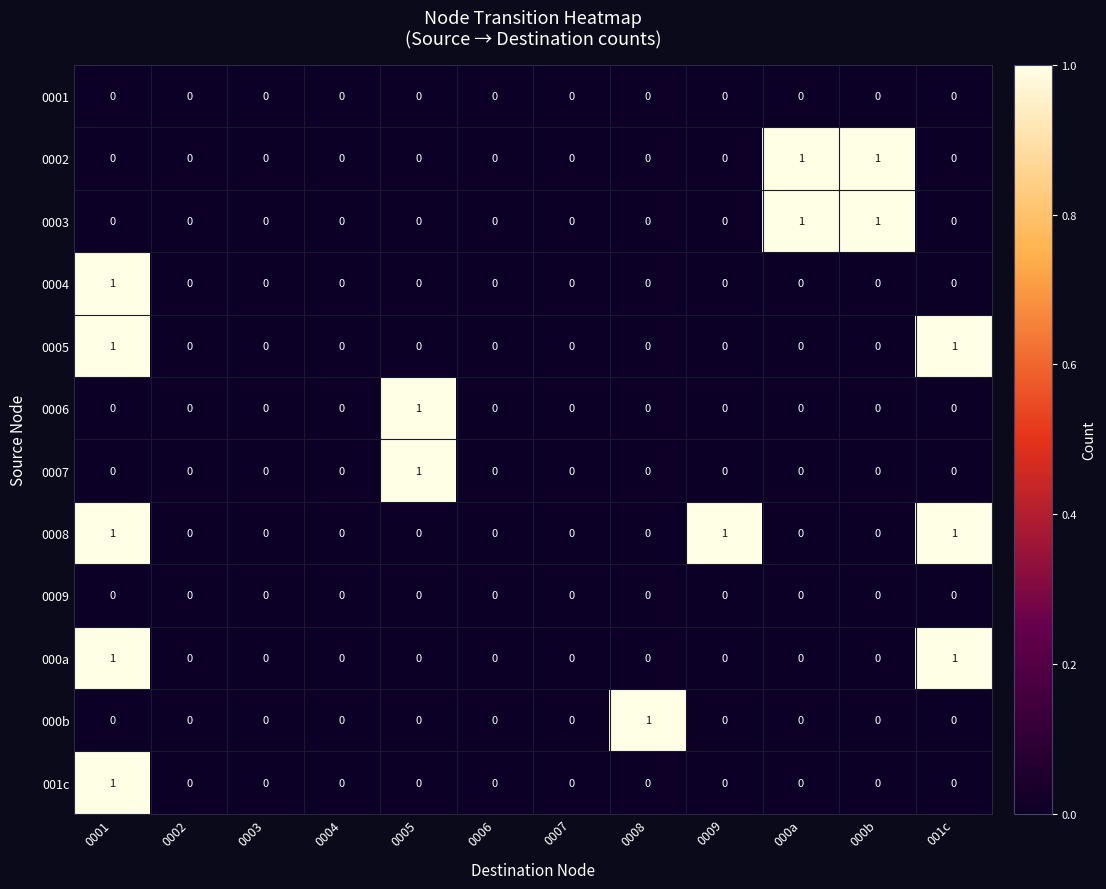

How many values in the 000b series exceed 0?

1